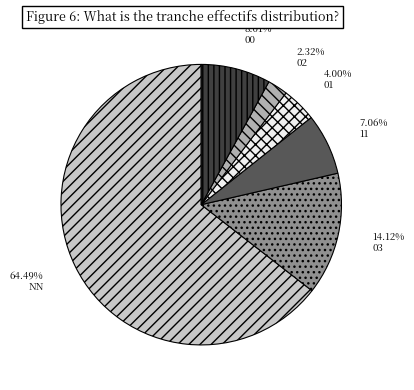

Rank the categories by value from lowest to highest.

02, 01, 11, 00, 03, NN